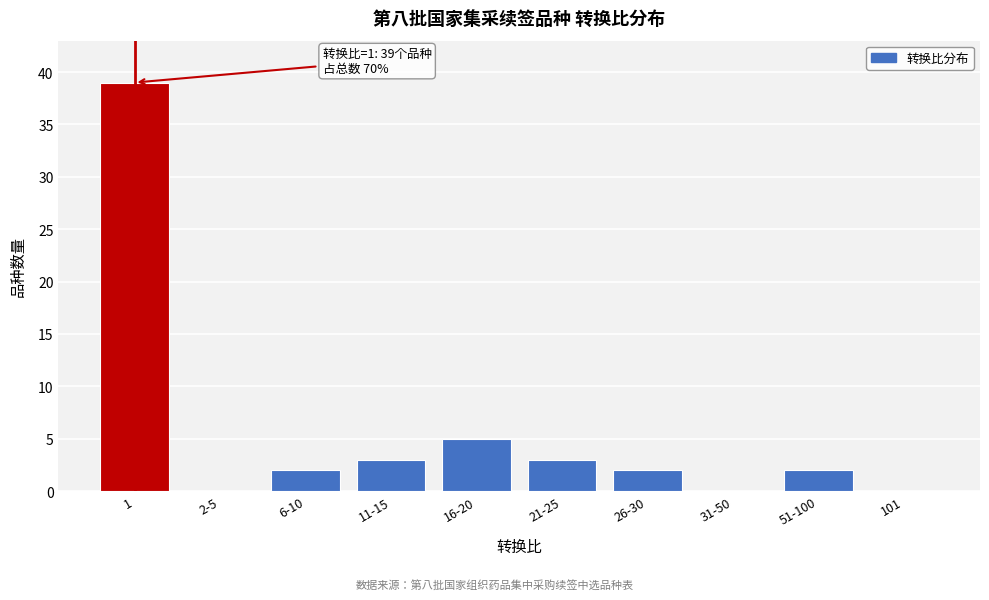

Reading right to left, list all the values displayed in this chart.

101=0	51-100=2	31-50=0	26-30=2	21-25=3	16-20=5	11-15=3	6-10=2	2-5=0	1=39